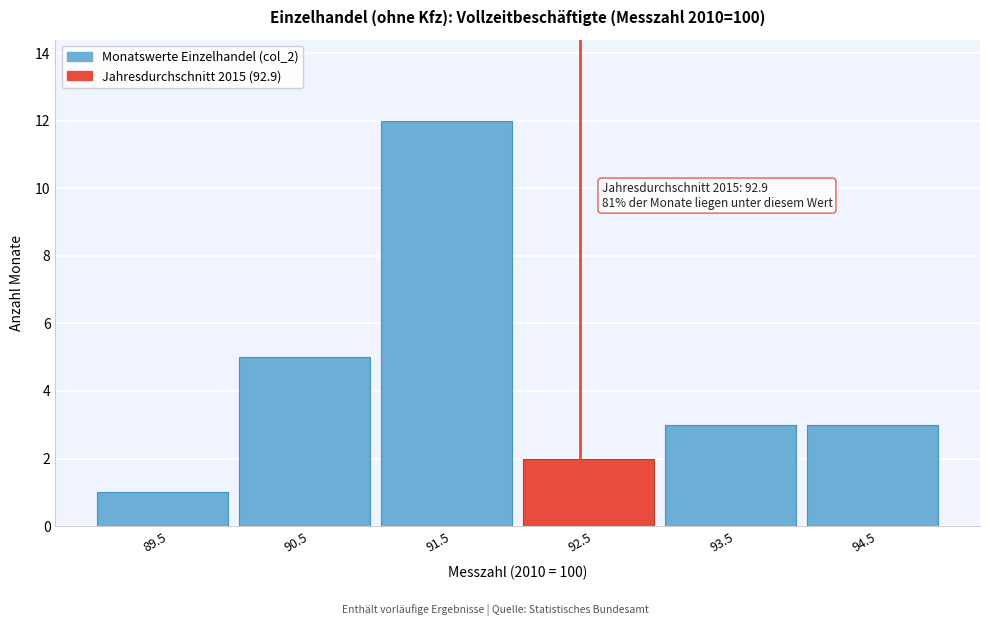

Reading left to right, extract all data points from this chart.

89.5=1	90.5=5	91.5=12	92.5=2	93.5=3	94.5=3